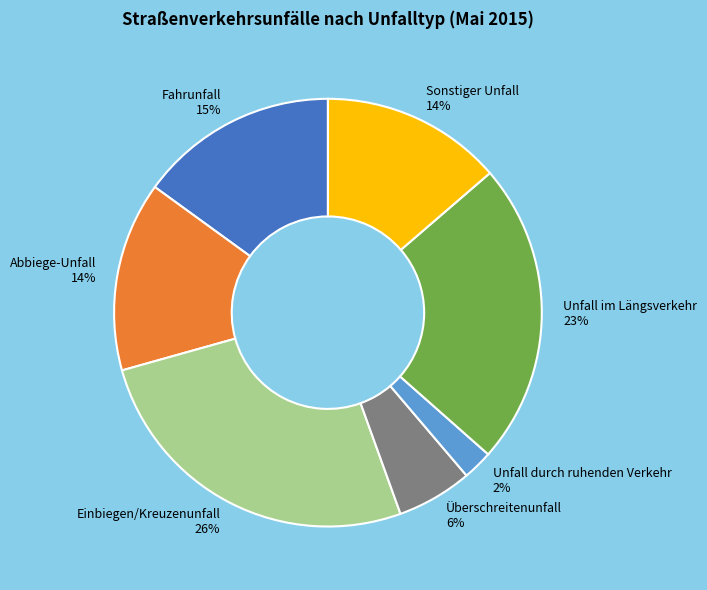

To the nearest percent, what is the combined percentage of Fahrunfall and Überschreitenunfall?

21%